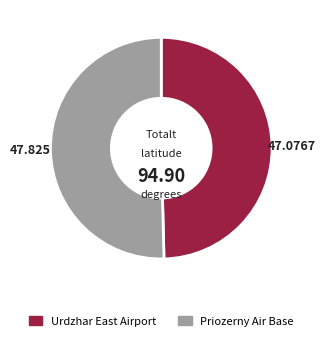

Is there a majority slice in this chart?

Yes